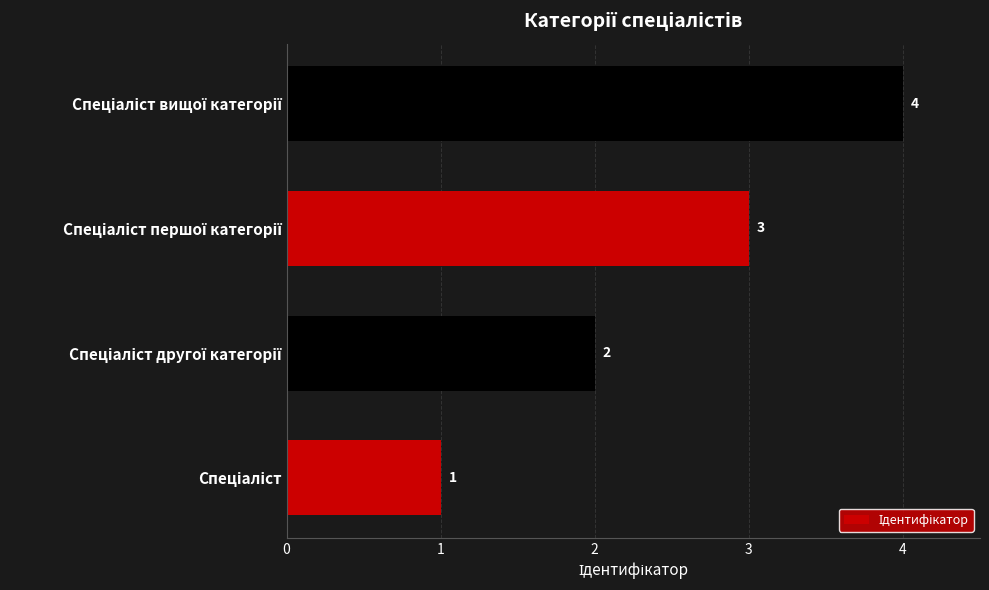

What is the difference between the maximum and minimum values?

3